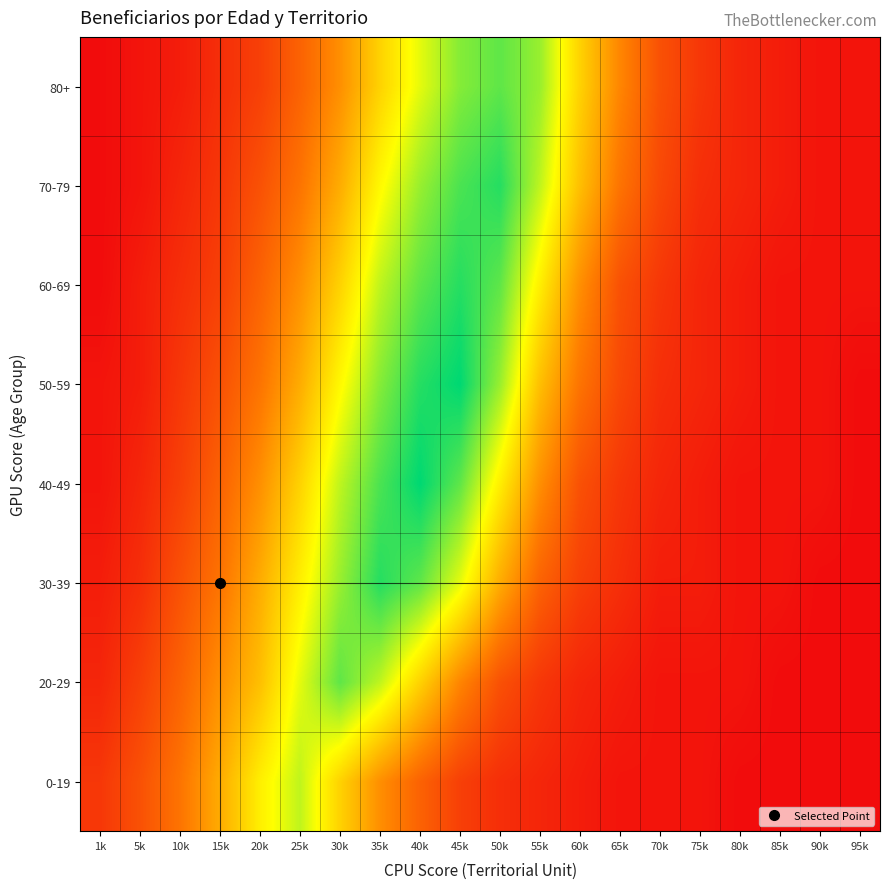

Reading left to right, transcribe all the data shown in this chart.

0-19: 1k=5	5k=8	10k=12	15k=18	20k=25	25k=30	30k=22	35k=15	40k=10	45k=6	50k=4	55k=3	60k=2	65k=1	70k=1	75k=1	80k=0	85k=0	90k=0	95k=0
20-29: 1k=3	5k=6	10k=10	15k=15	20k=20	25k=28	30k=35	35k=30	40k=22	45k=14	50k=8	55k=5	60k=3	65k=2	70k=1	75k=1	80k=1	85k=0	90k=0	95k=0
30-39: 1k=2	5k=4	10k=8	15k=12	20k=18	25k=25	30k=32	35k=38	40k=35	45k=28	50k=18	55k=10	60k=6	65k=4	70k=2	75k=2	80k=1	85k=1	90k=0	95k=0
40-49: 1k=1	5k=3	10k=6	15k=10	20k=15	25k=22	30k=30	35k=36	40k=40	45k=35	50k=25	55k=15	60k=8	65k=5	70k=3	75k=2	80k=1	85k=1	90k=1	95k=0
50-59: 1k=1	5k=2	10k=5	15k=8	20k=12	25k=18	30k=26	35k=33	40k=38	45k=40	50k=32	55k=20	60k=12	65k=7	70k=4	75k=3	80k=2	85k=1	90k=1	95k=0
60-69: 1k=0	5k=2	10k=4	15k=6	20k=10	25k=15	30k=22	35k=30	40k=35	45k=38	50k=35	55k=25	60k=15	65k=8	70k=5	75k=3	80k=2	85k=1	90k=1	95k=1
70-79: 1k=0	5k=1	10k=3	15k=5	20k=8	25k=12	30k=18	35k=26	40k=32	45k=36	50k=38	55k=30	60k=20	65k=12	70k=7	75k=4	80k=3	85k=2	90k=1	95k=1
80+: 1k=0	5k=1	10k=2	15k=4	20k=6	25k=10	30k=15	35k=22	40k=28	45k=33	50k=35	55k=32	60k=22	65k=14	70k=8	75k=5	80k=3	85k=2	90k=1	95k=1